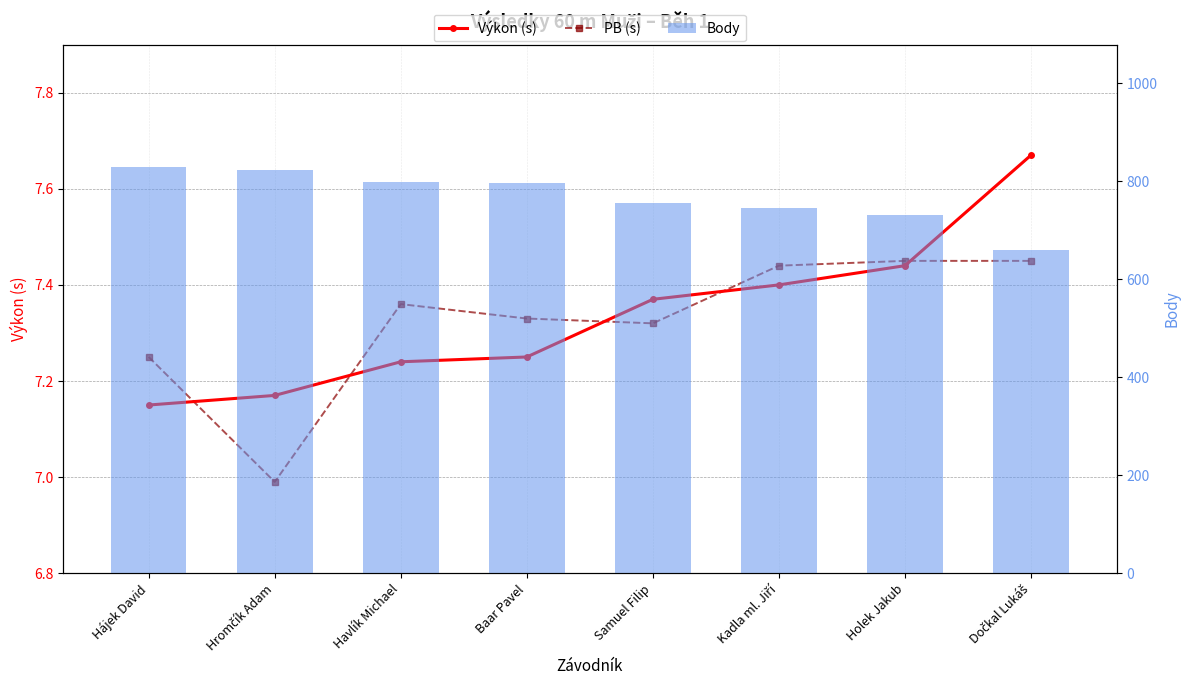

Is it true that Body equals 258.8 at Samuel Filip?

False